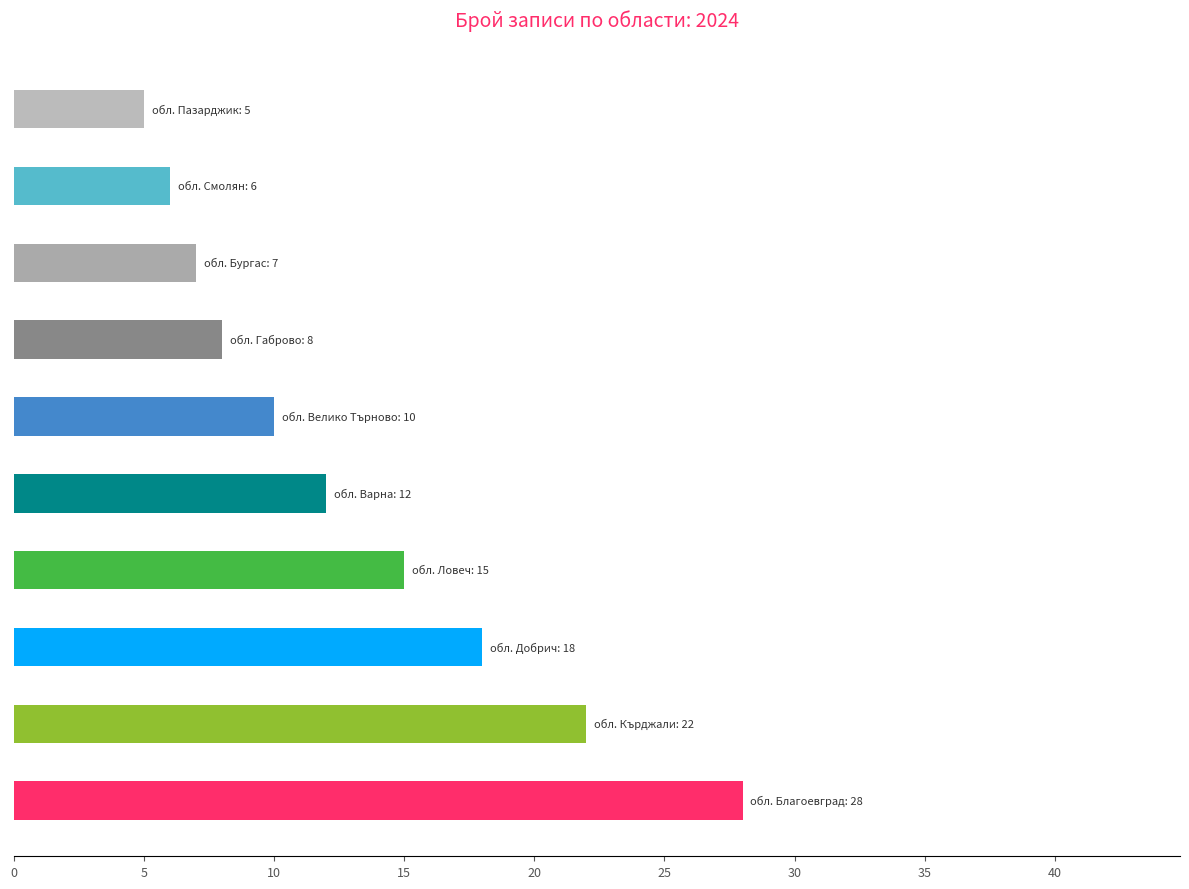

Reading bottom to top, transcribe all the data shown in this chart.

28	22	18	15	12	10	8	7	6	5